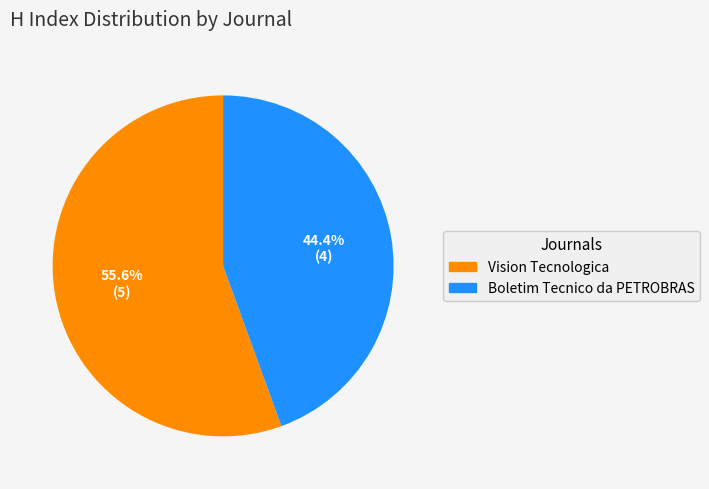

To the nearest percent, what portion does Boletim Tecnico da PETROBRAS represent?

44%